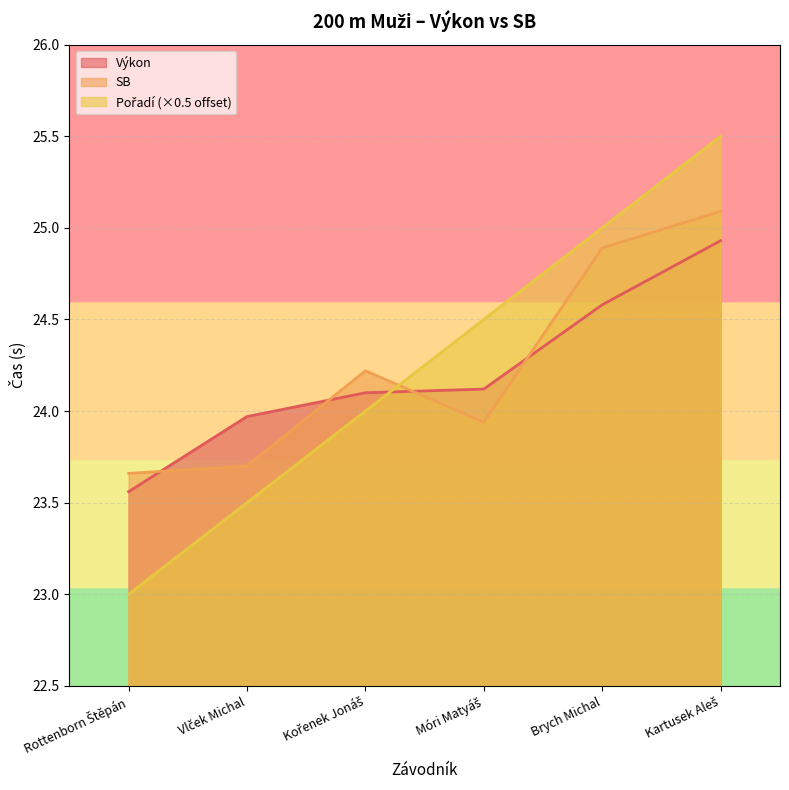

Reading left to right, list all the values displayed in this chart.

Výkon: Rottenborn Štěpán=23.6	Vlček Michal=24.0	Kořenek Jonáš=24.1	Móri Matyáš=24.1	Brych Michal=24.6	Kartusek Aleš=24.9
SB: Rottenborn Štěpán=23.7	Vlček Michal=23.7	Kořenek Jonáš=24.2	Móri Matyáš=23.9	Brych Michal=24.9	Kartusek Aleš=25.1
Pořadí: Rottenborn Štěpán=23.0	Vlček Michal=23.5	Kořenek Jonáš=24.0	Móri Matyáš=24.5	Brych Michal=25.0	Kartusek Aleš=25.5